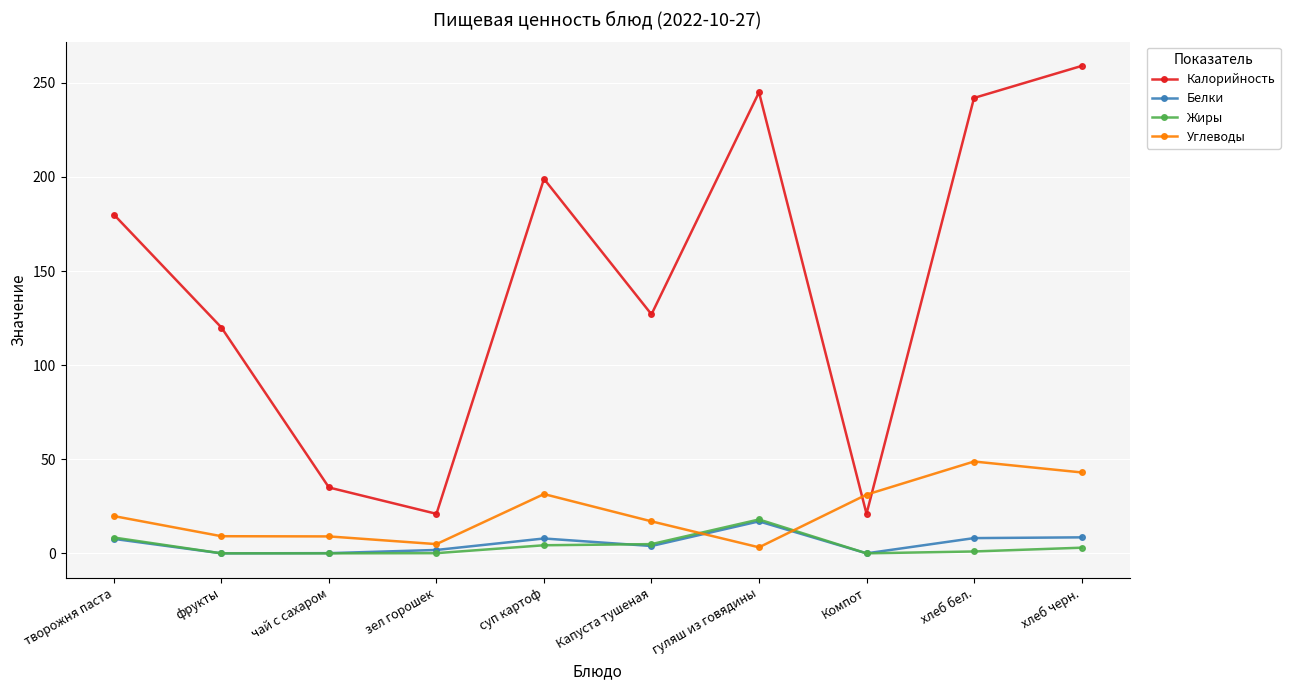

Where does the Углеводы series first go above 19?

творожня паста